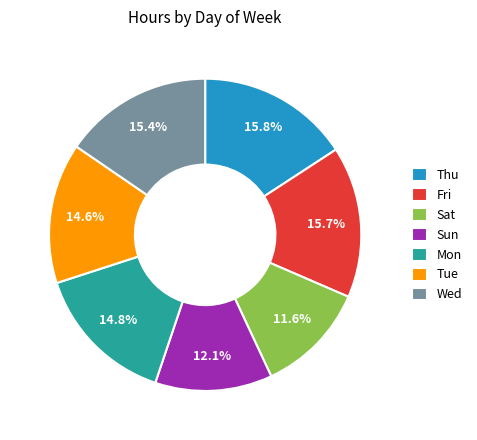

To the nearest percent, what is the average slice percentage?

14%